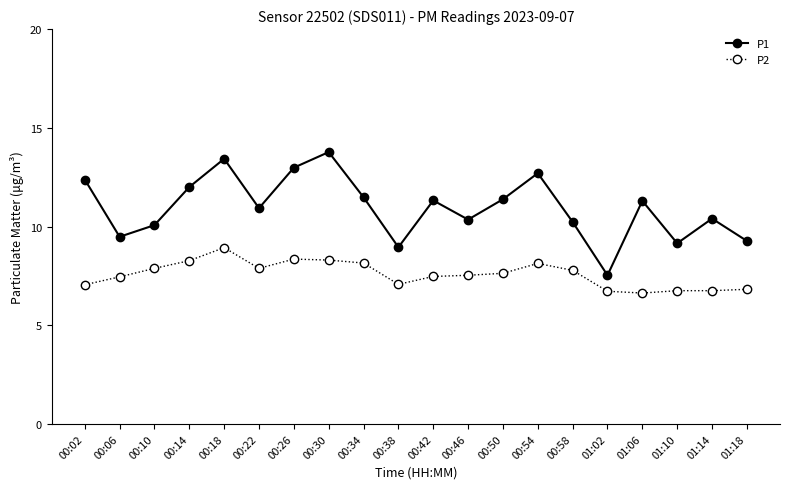

What is the difference between the maximum and minimum values in the P2 series?

2.3